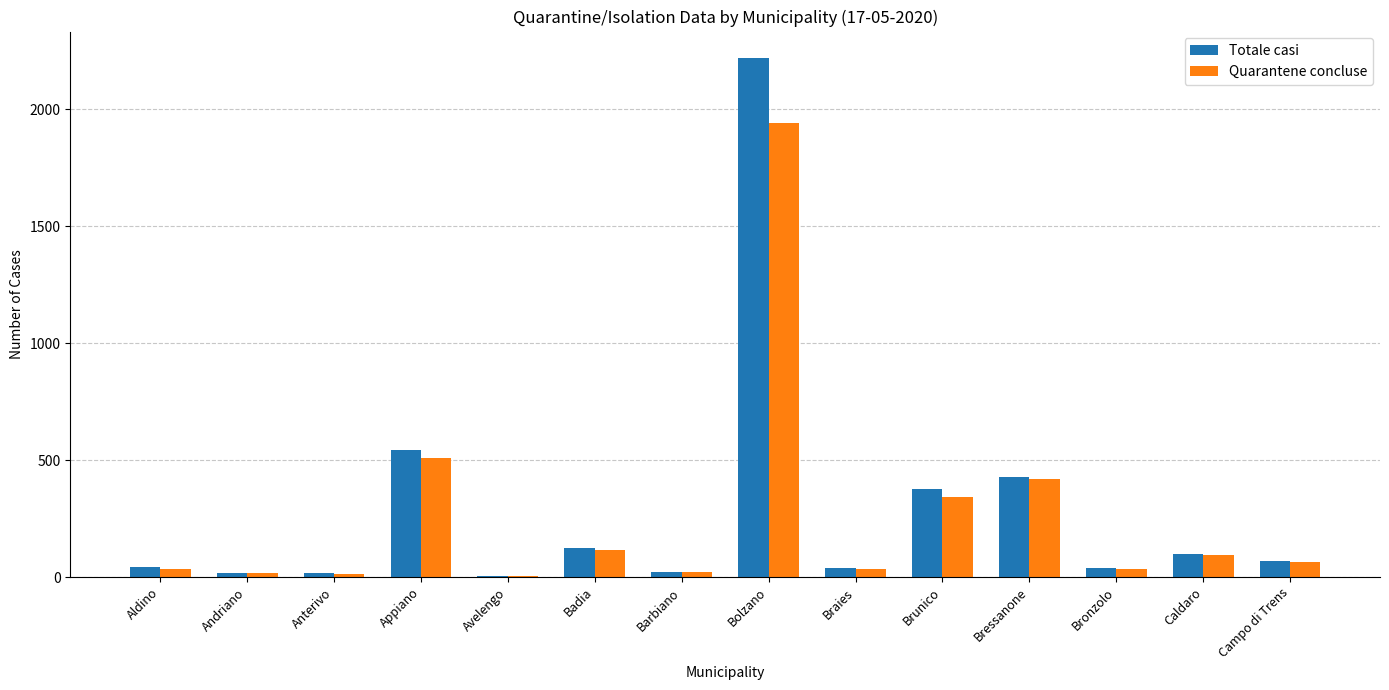

Does the chart contain stacked bars?

No